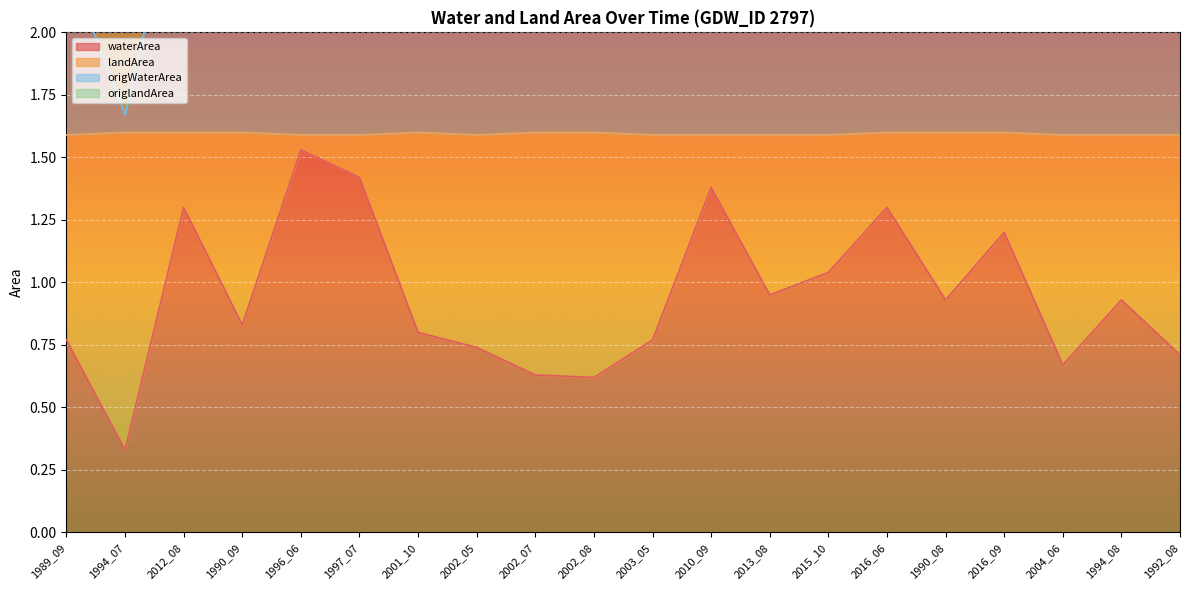

Reading right to left, what are all the values shown in this chart?

waterArea: 1992_08=0.7	1994_08=0.9	2004_06=0.7	2016_09=1.2	1990_08=0.9	2016_06=1.3	2015_10=1.0	2013_08=0.9	2010_09=1.4	2003_05=0.8	2002_08=0.6	2002_07=0.6	2002_05=0.7	2001_10=0.8	1997_07=1.4	1996_06=1.5	1990_09=0.8	2012_08=1.3	1994_07=0.3	1989_09=0.8
landArea: 1992_08=2.3	1994_08=2.5	2004_06=2.2	2016_09=2.8	1990_08=2.5	2016_06=2.9	2015_10=2.6	2013_08=2.5	2010_09=3.0	2003_05=2.4	2002_08=2.2	2002_07=2.2	2002_05=2.3	2001_10=2.4	1997_07=3.0	1996_06=3.1	1990_09=2.4	2012_08=2.7	1994_07=1.7	1989_09=2.3